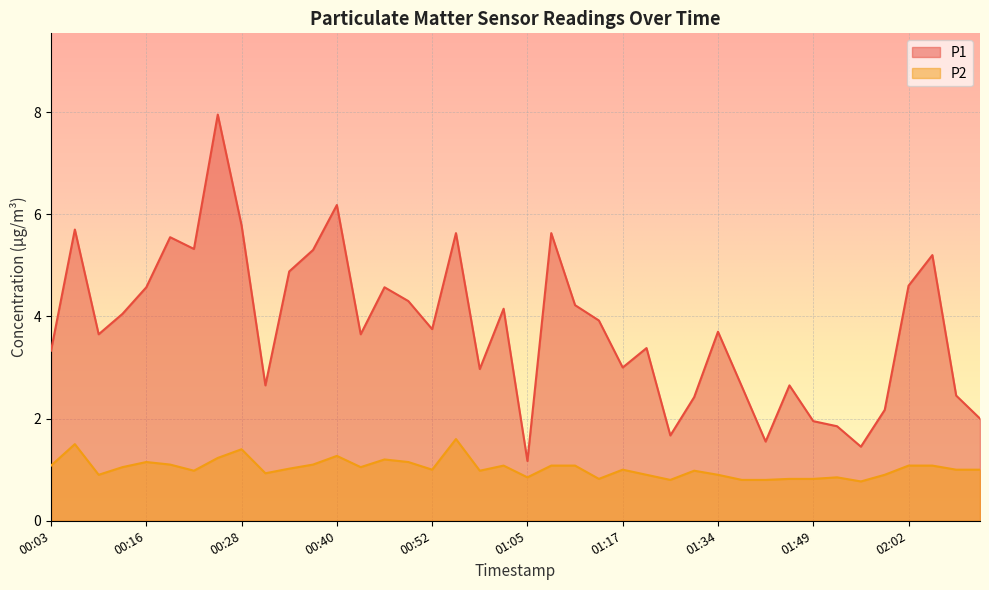

What is the label of the 13th point from the left?

00:40